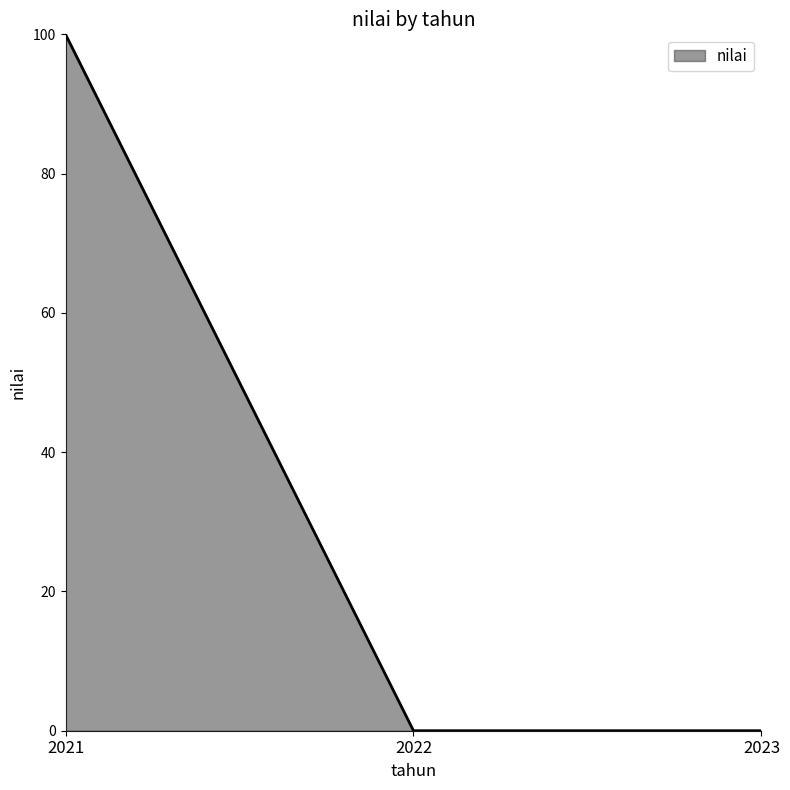

The chart shows a value of 43 at 2021. True or false?

False